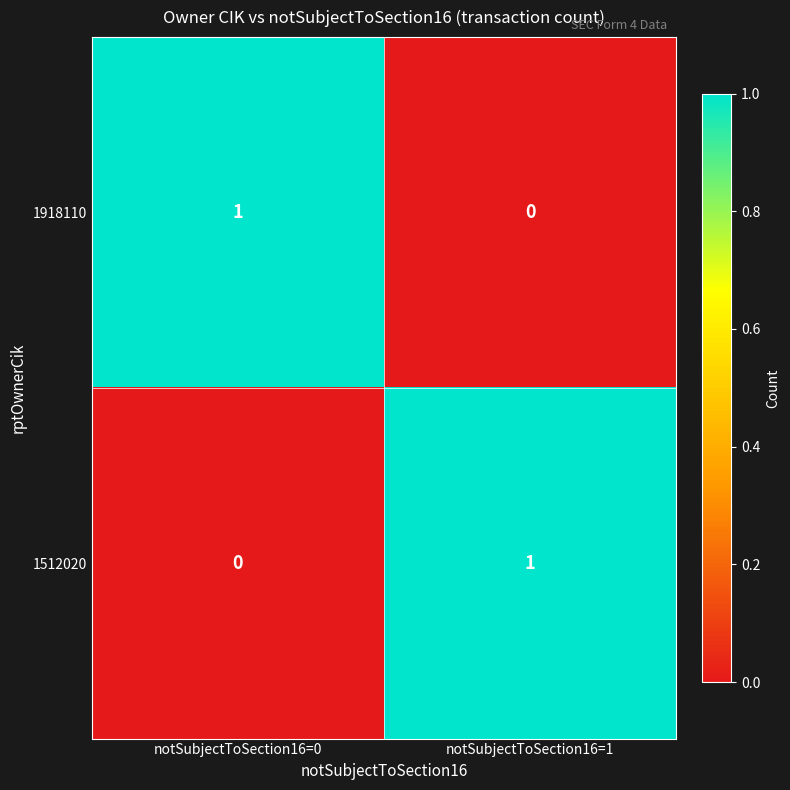

Is the value of 1512020 at notSubjectToSection16=0 greater than the value of 1918110 at notSubjectToSection16=0?

No